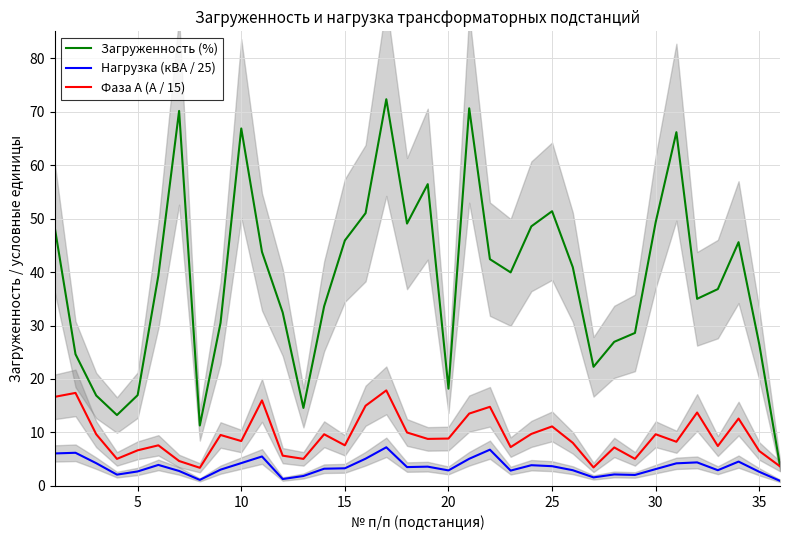

What is the sum of all Фаза А (А / 15) values?

335.8